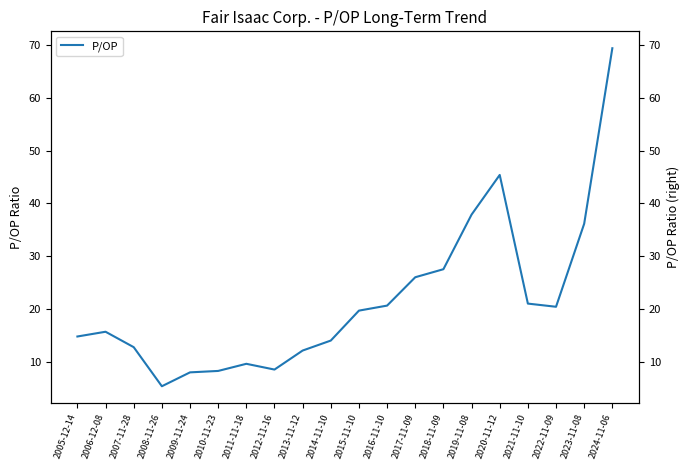

Where does the data first go above 19?

2015-11-10